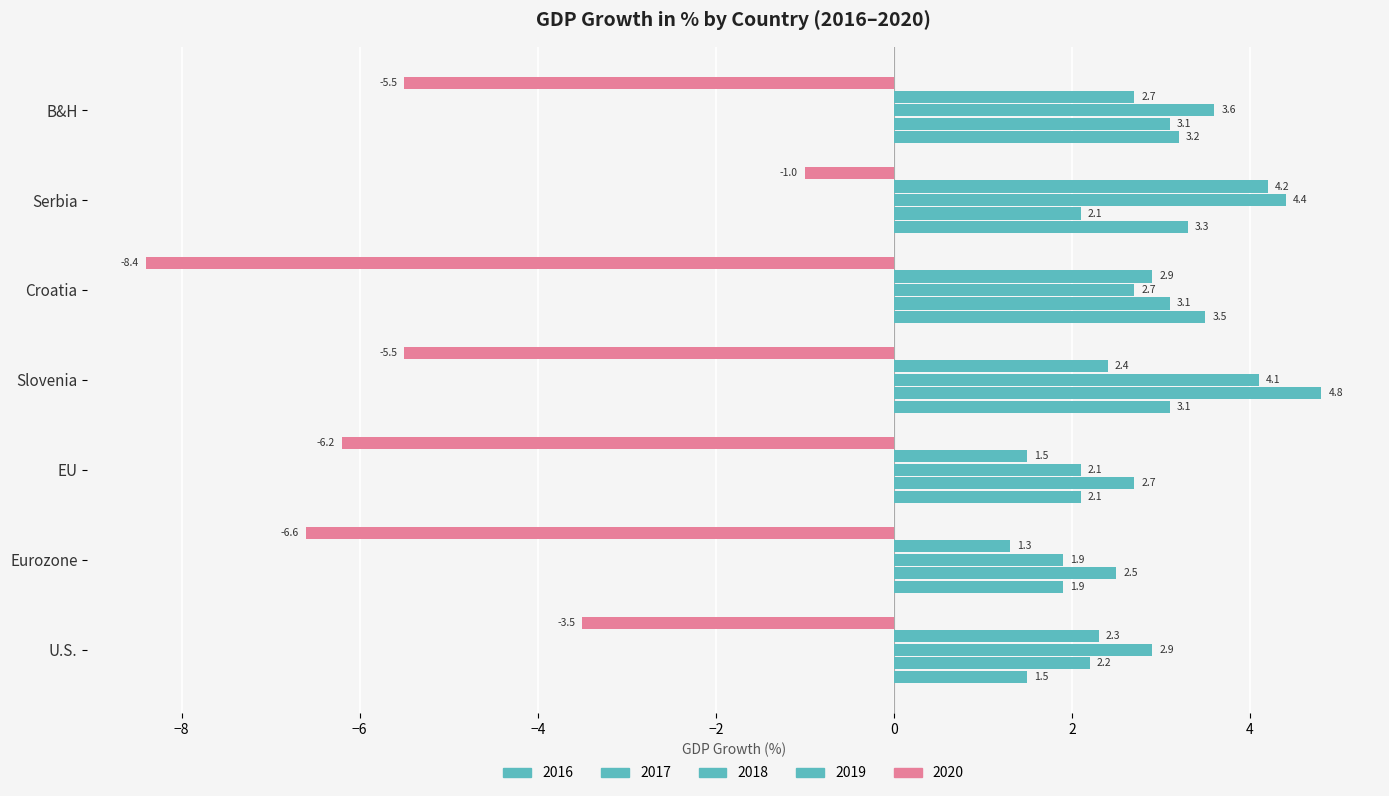

How many data points does each series have?

7